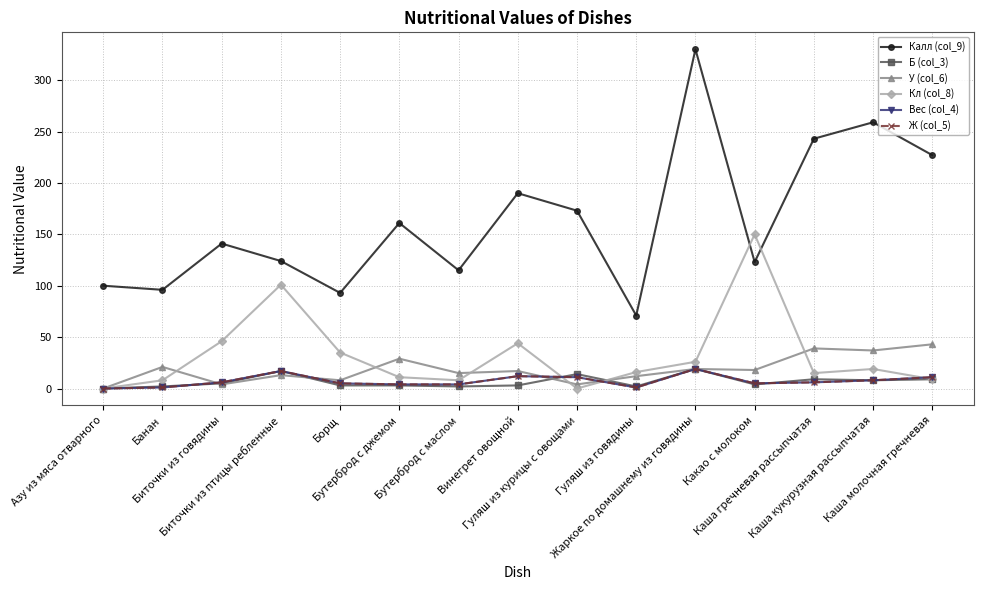

Does the chart have visible grid lines?

Yes